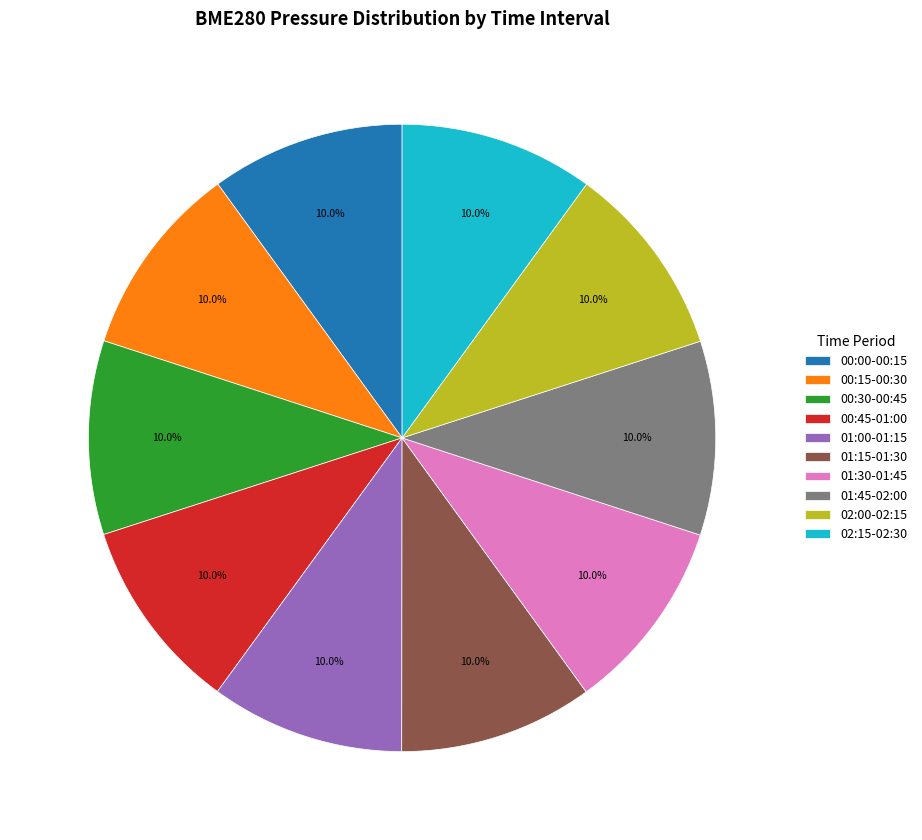

Count the number of slices in the pie.

10